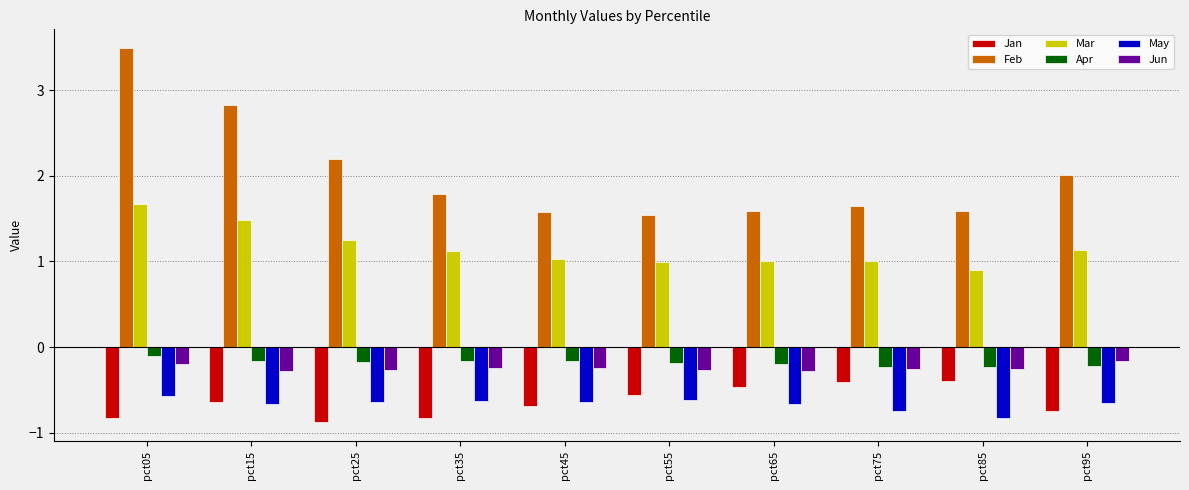

What is the smallest value displayed?

-0.9